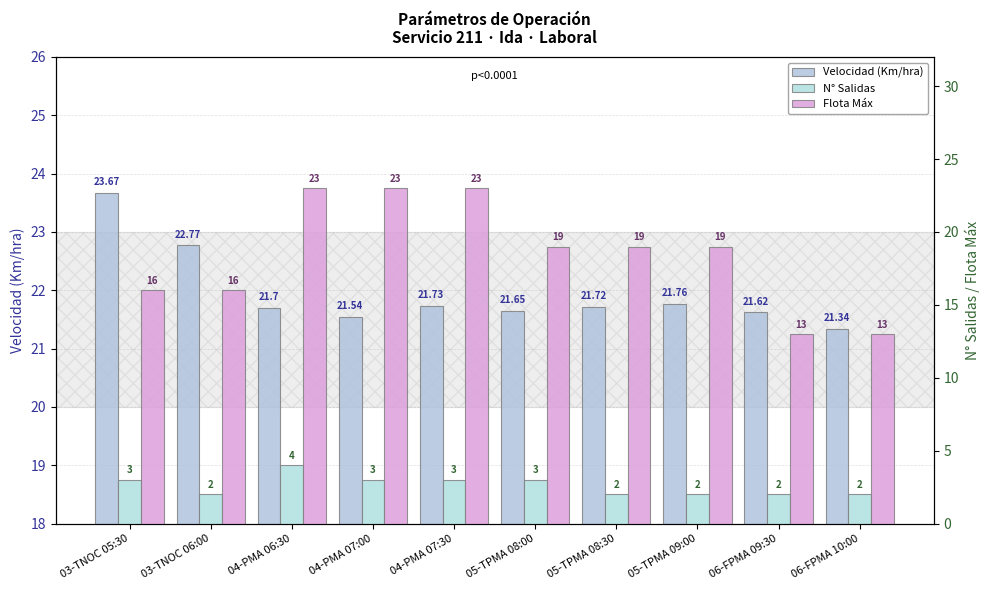

Which series has the largest total across all categories?

Velocidad (Km/hra)